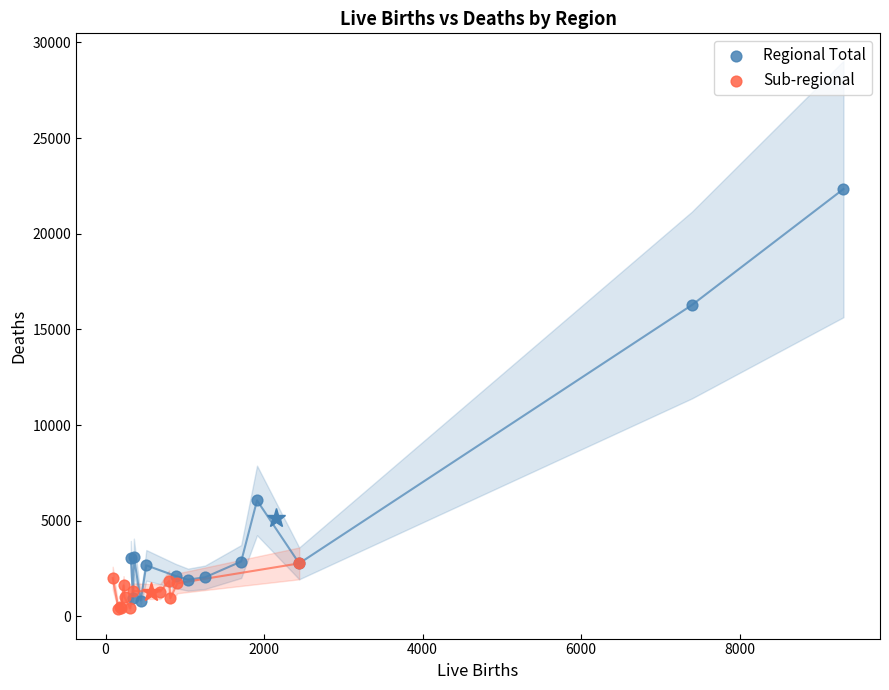

What are all the series names shown in the legend?

Regional Total, Sub-regional